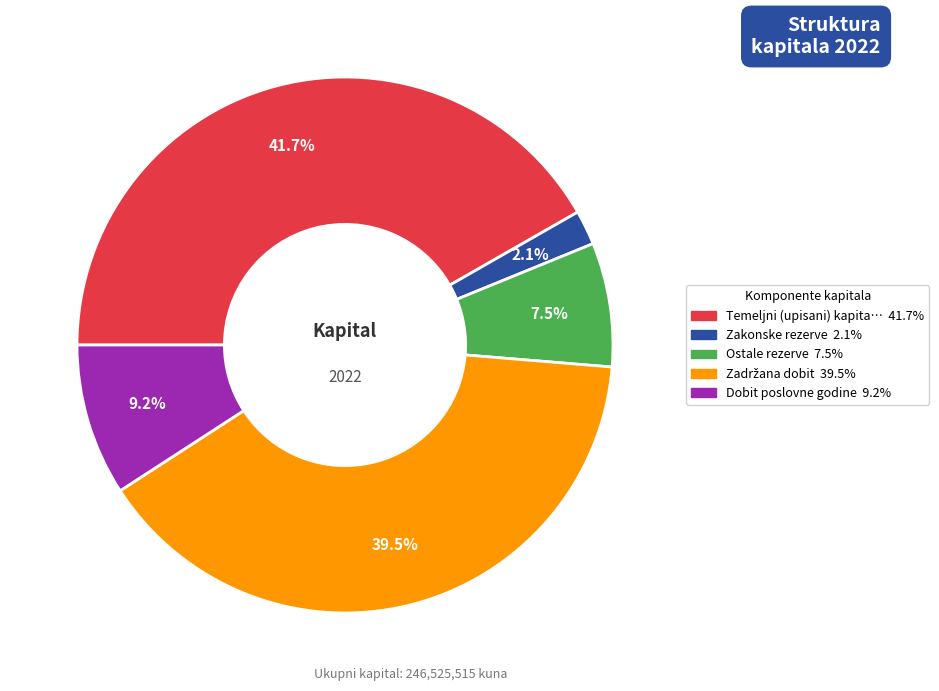

Is there any slice that represents more than half of the pie?

No